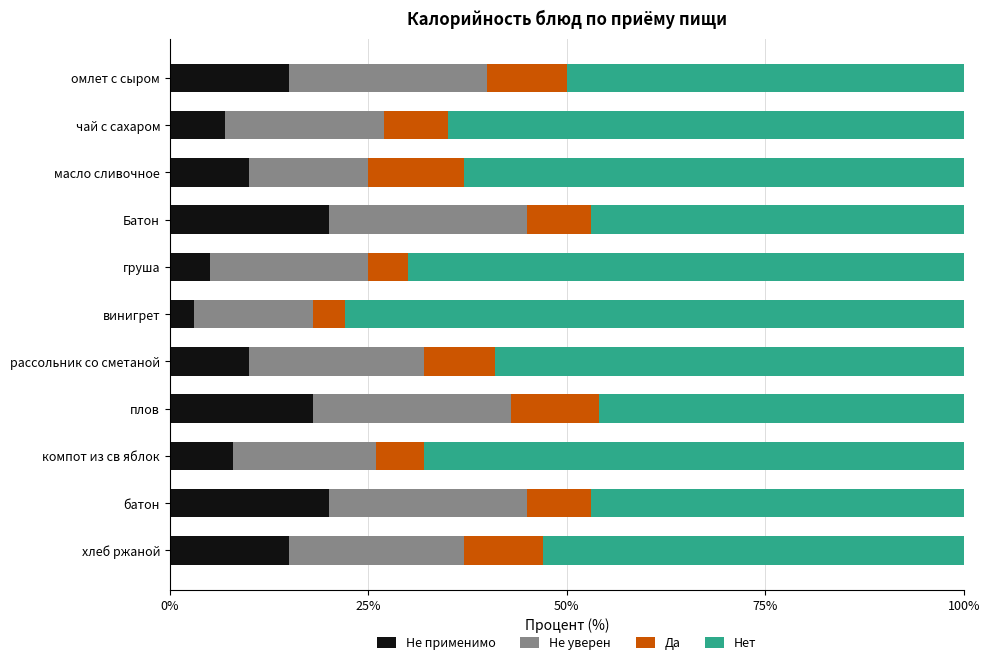

The value of Не применимо at хлеб ржаной is 24.6. True or false?

False